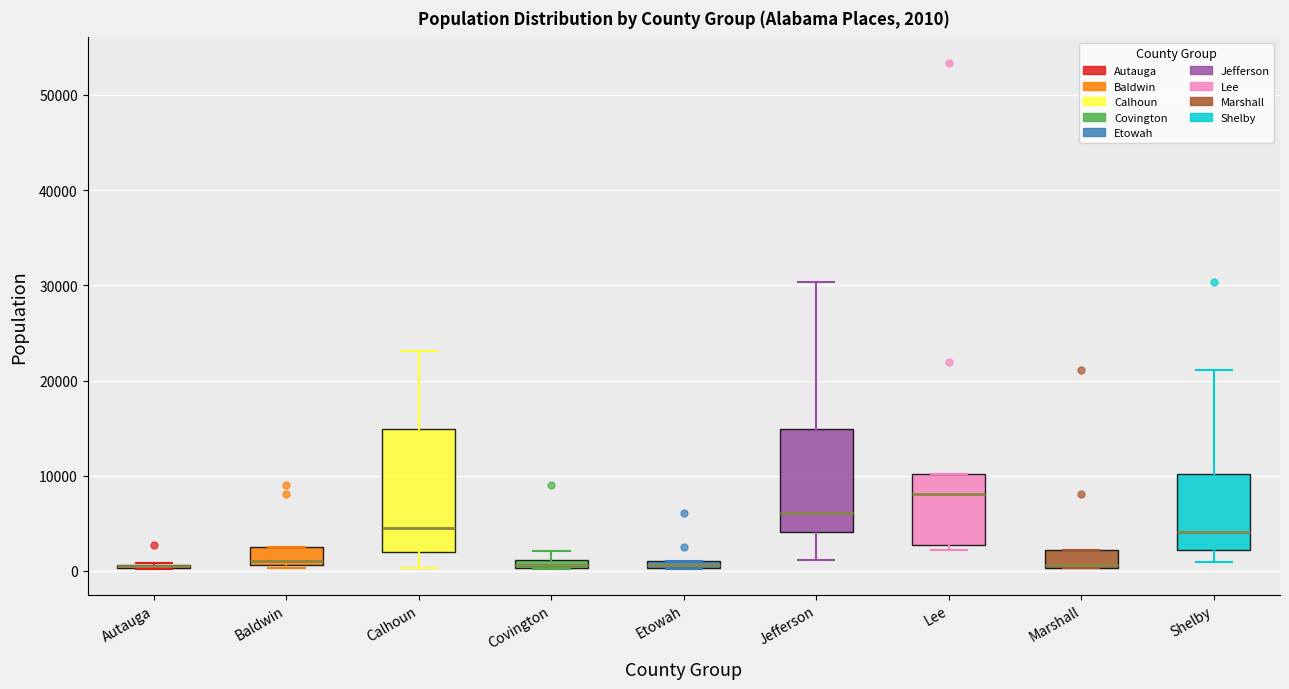

Comparing the boxes themselves (not the whiskers), which one is the tallest?

Calhoun